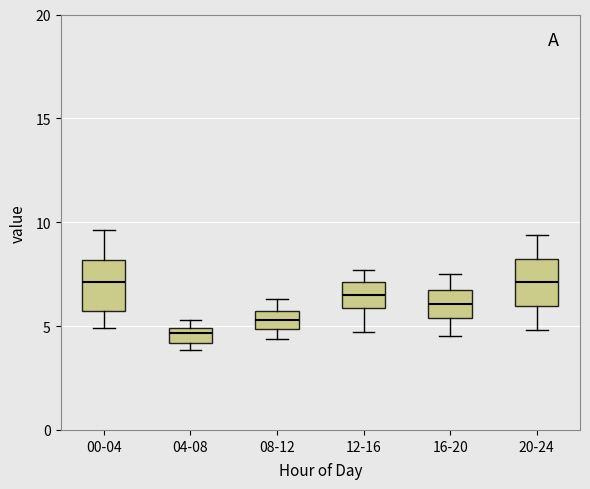

Which box's median line is the lowest?

04-08